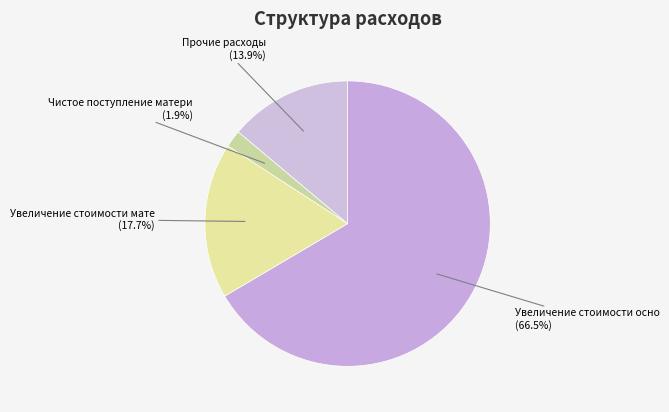

Count the number of slices in the pie.

4